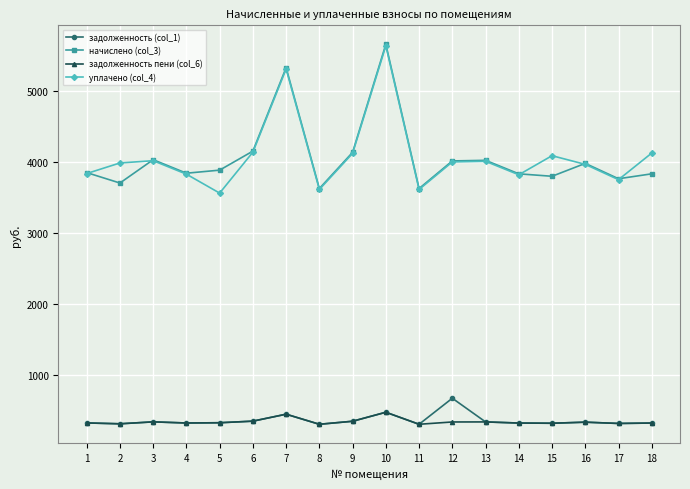

Which label corresponds to the largest value in the chart?

10